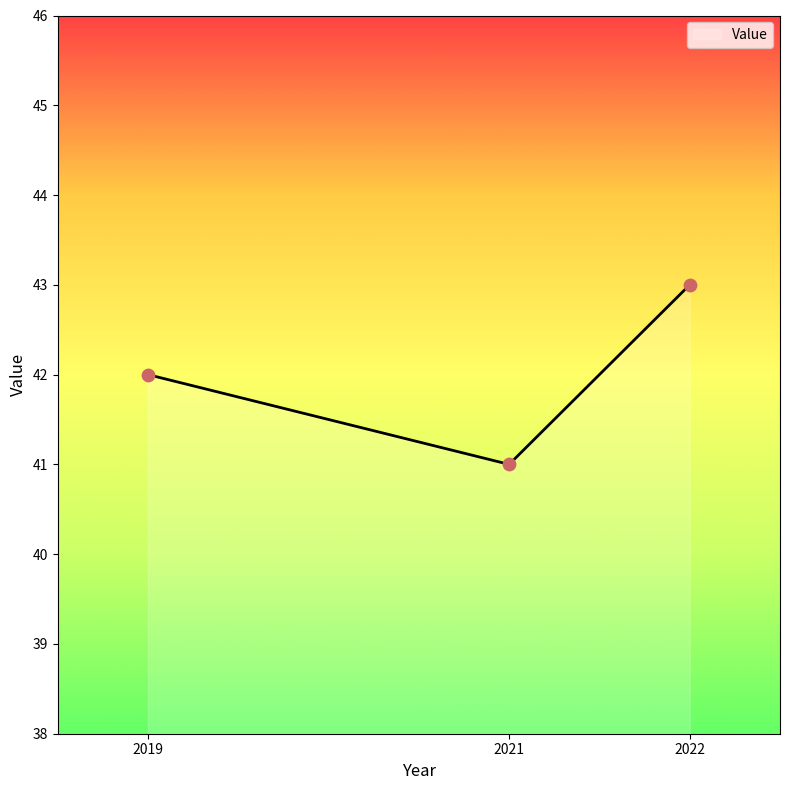

What is the ratio of the value at 2022 to the value at 2021?

1.0